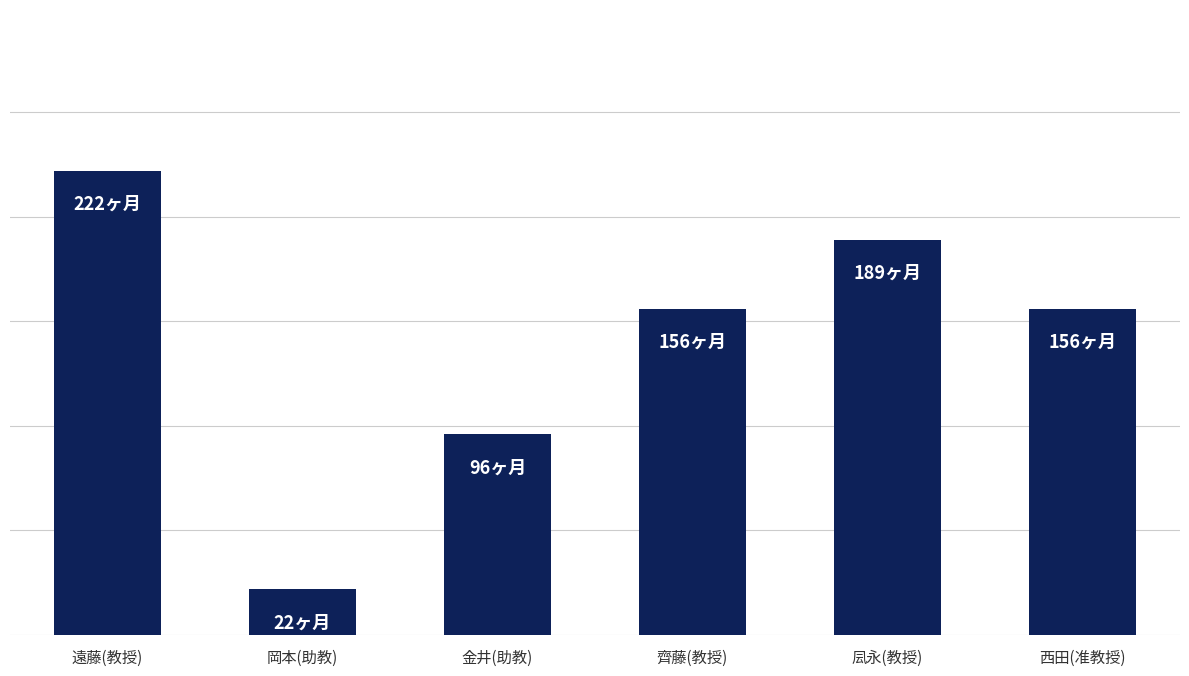

List the labels in order of value, smallest first.

岡本(助教), 金井(助教), 齊藤(教授), 西田(准教授), 凨永(教授), 遠藤(教授)